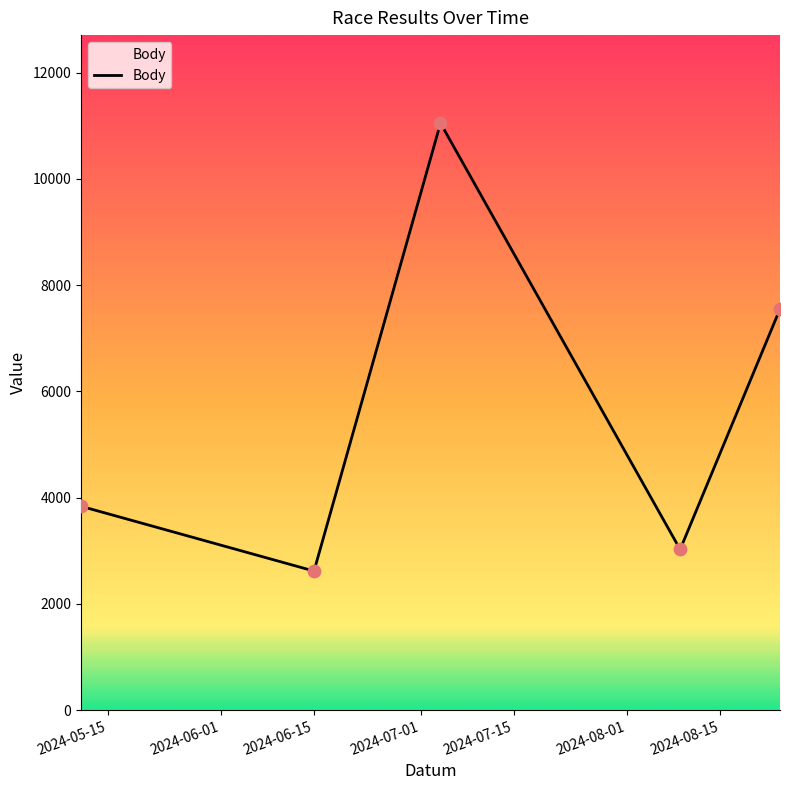

What is the smallest value displayed?

2618